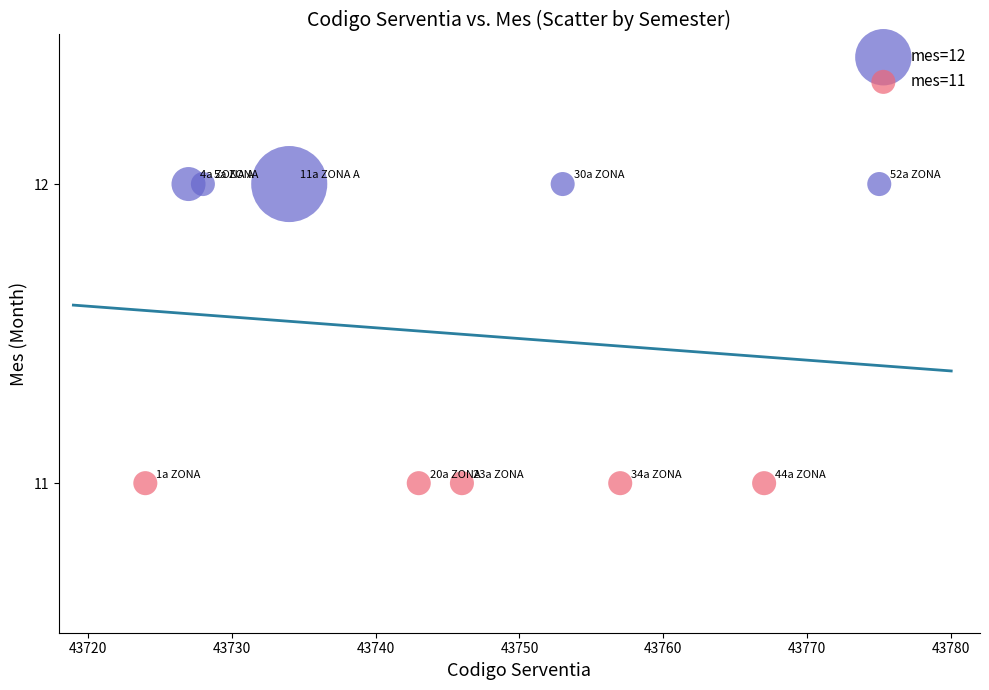

What are all the series names shown in the legend?

mes=12, mes=11